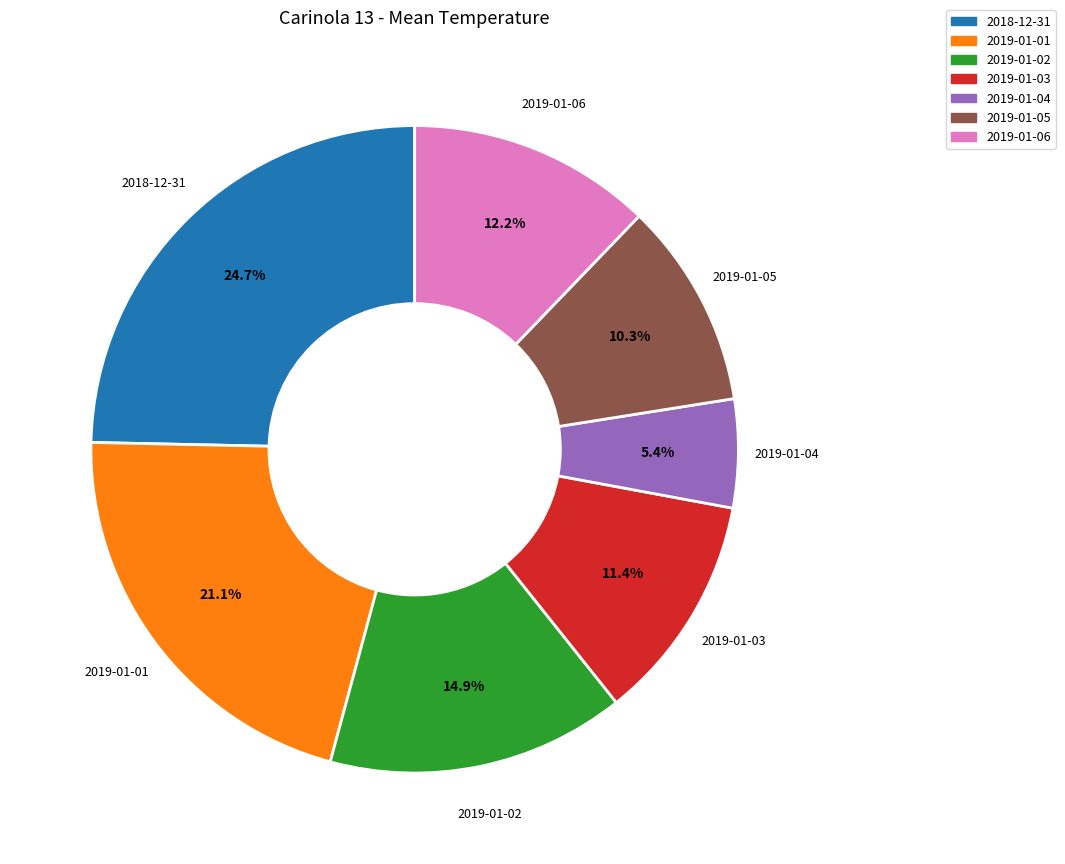

Which category has the smallest portion of the pie?

2019-01-04